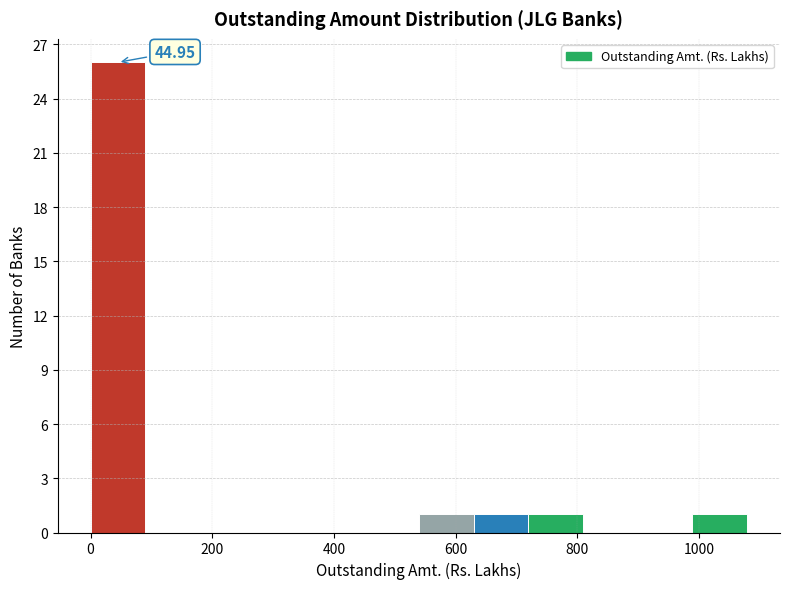

Over which range of the x-axis is the bar tallest?

0 to 80